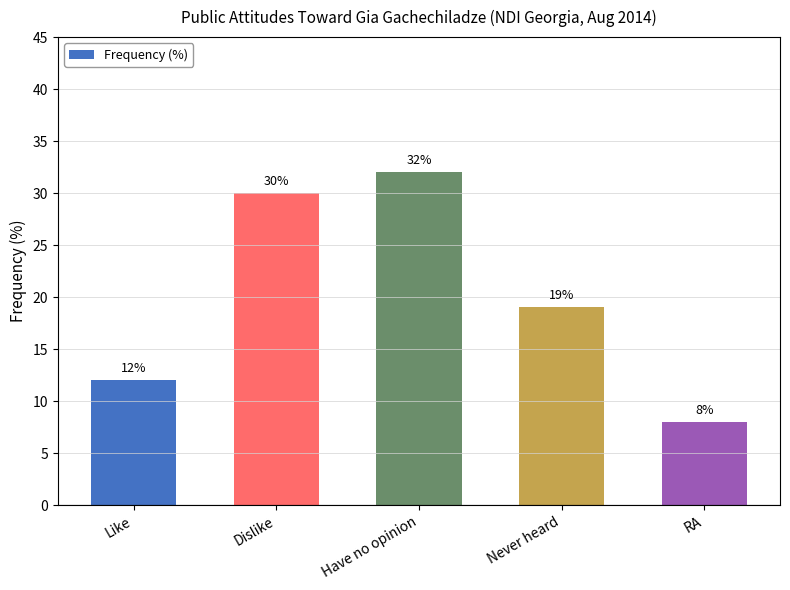

What is the change in value from Have no opinion to Never heard?

-13